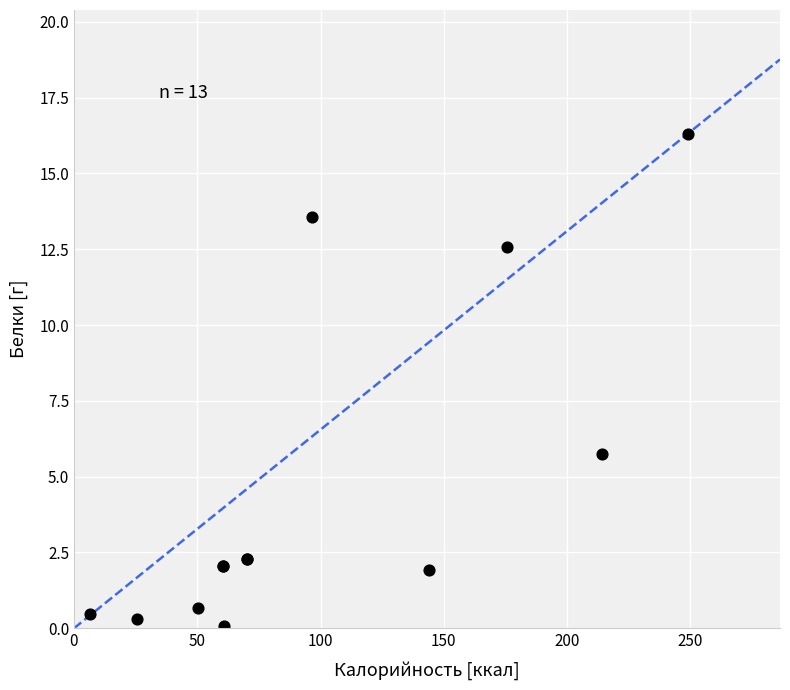

What Y value in the scatter plot is closest to 8?

5.8